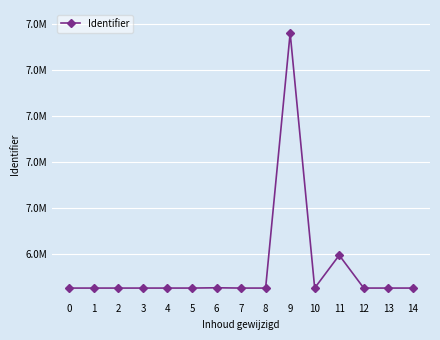

True or false: the data shows 13883060 at 9.

False